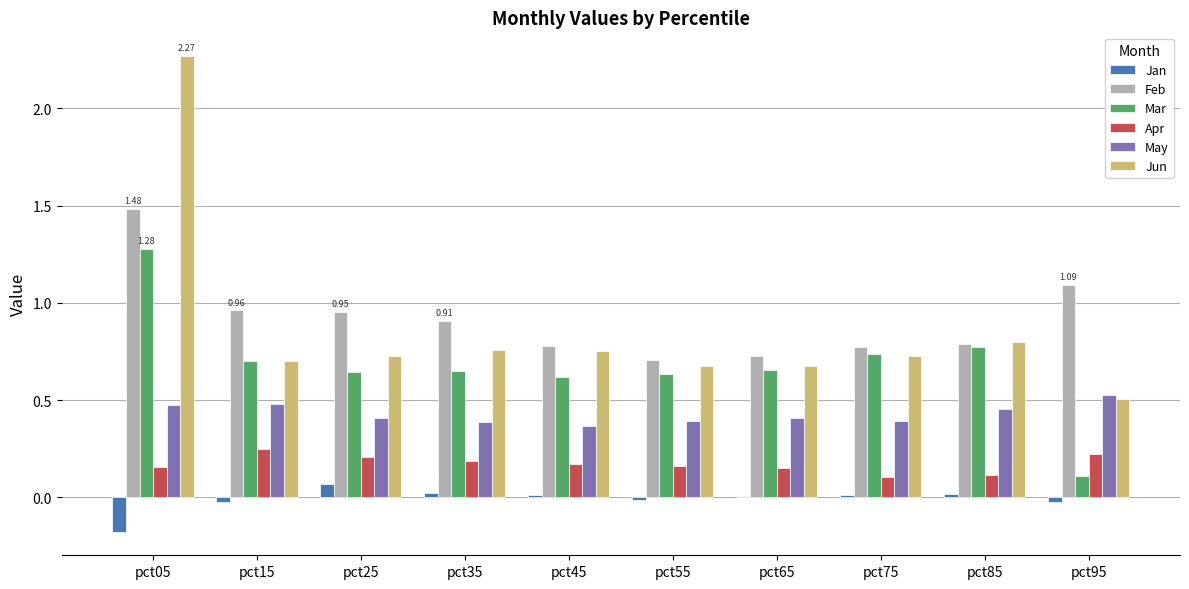

Which label corresponds to the largest value in the chart?

pct05